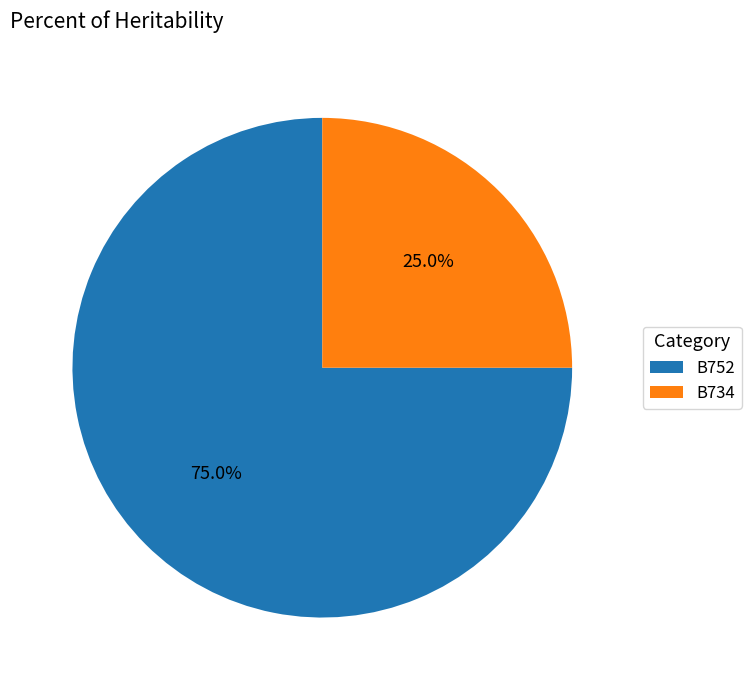

What is the largest slice in the pie chart?

B752